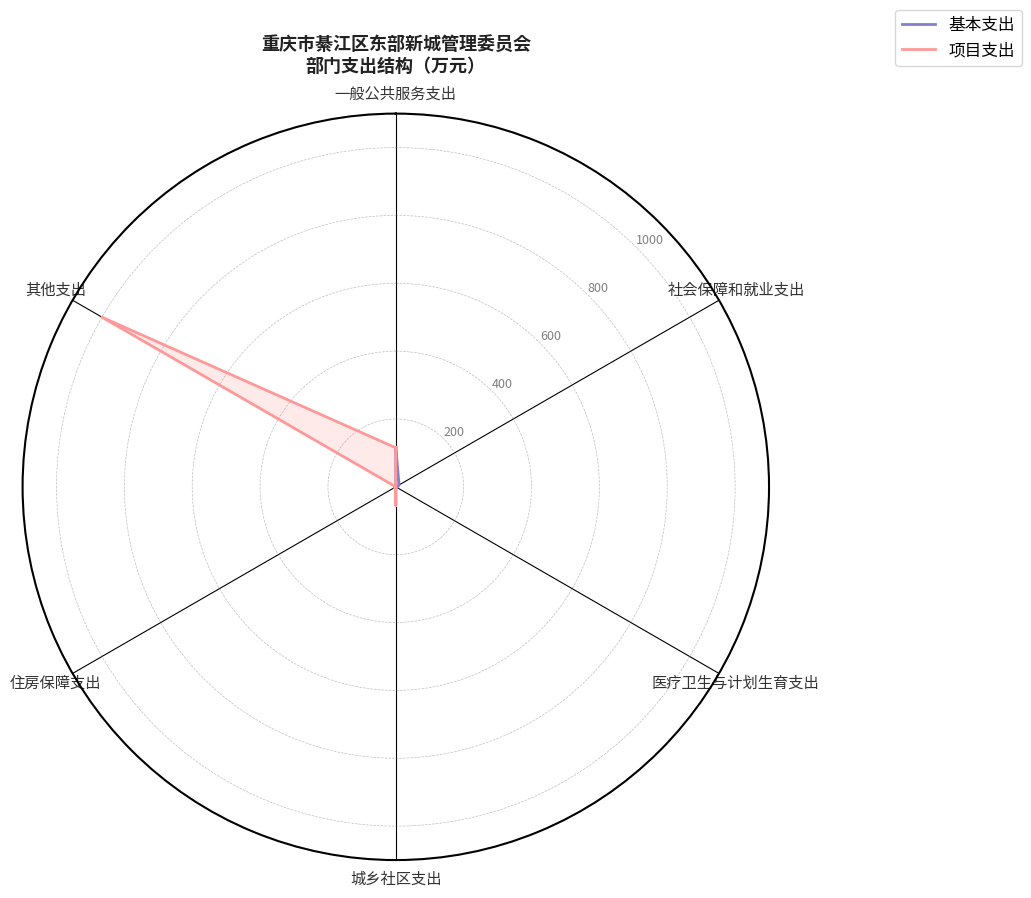

How many lines are shown in the chart?

2